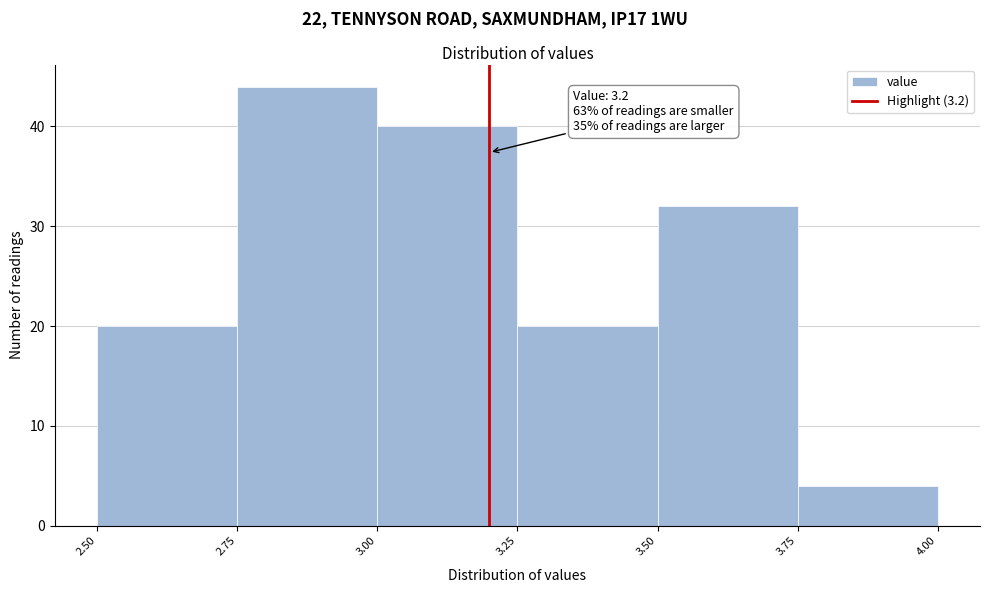

Which range on the x-axis has the tallest bar?

2.75 to 3.00